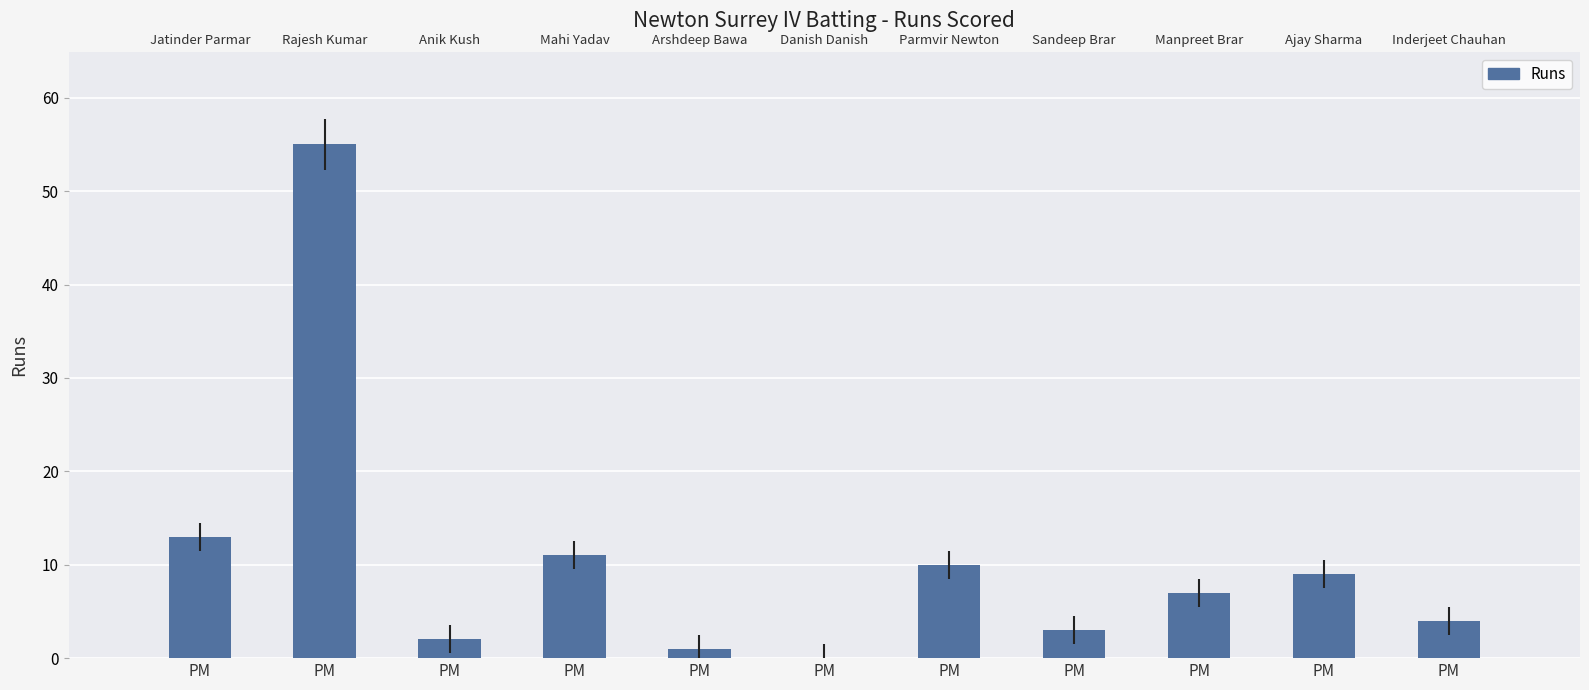

True or false: the data shows 2 at PM.

False